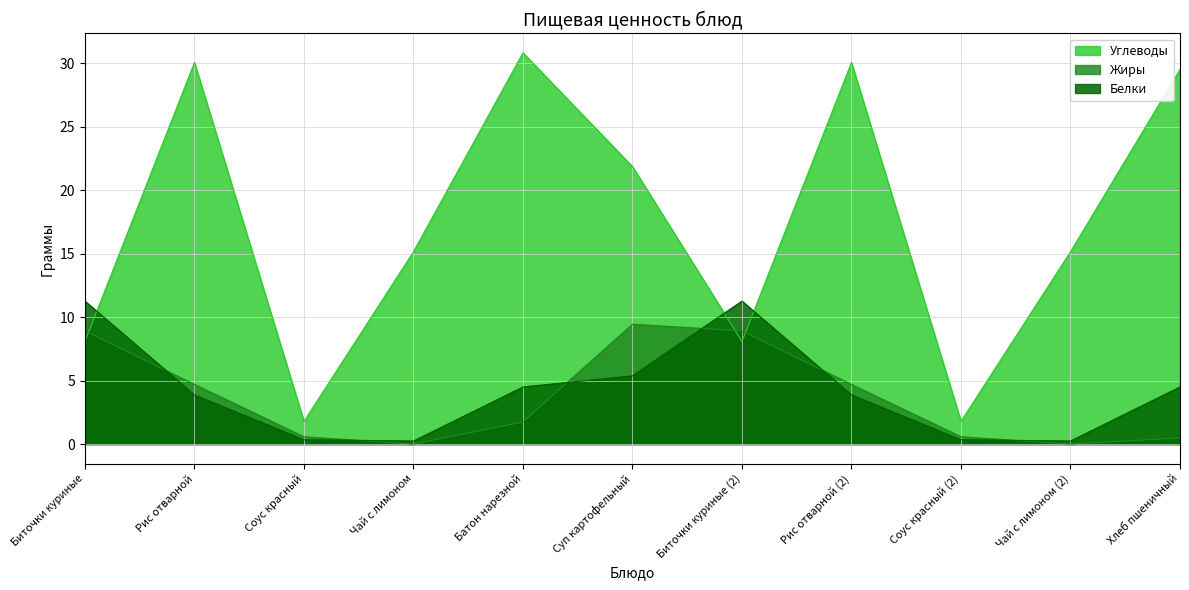

Does the chart have visible grid lines?

Yes